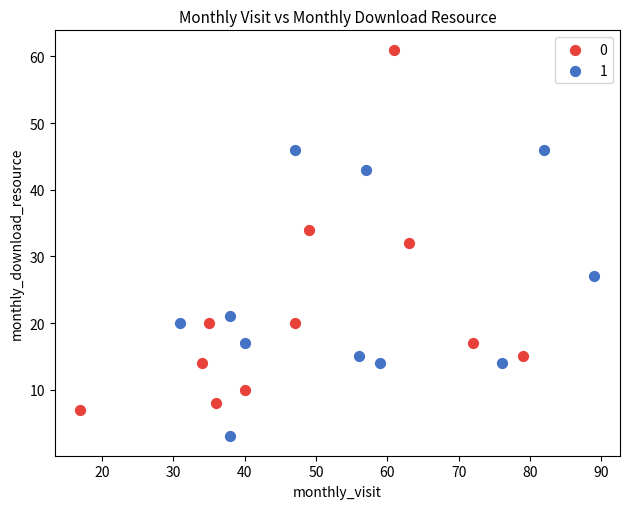

Which series has the largest Y range (max minus min)?

0